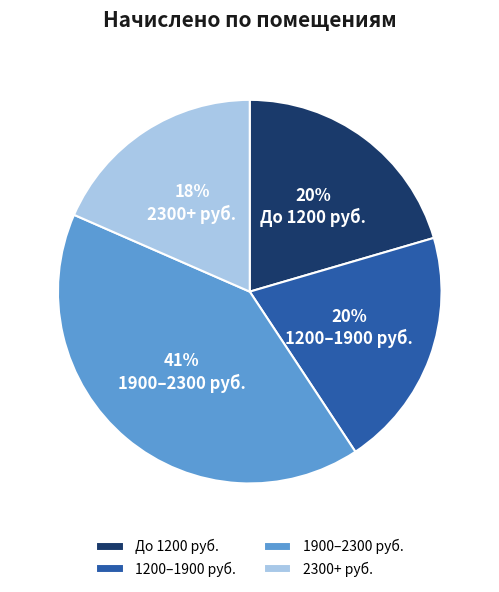

The 2300+ руб. slice represents 18% of the pie. True or false?

True